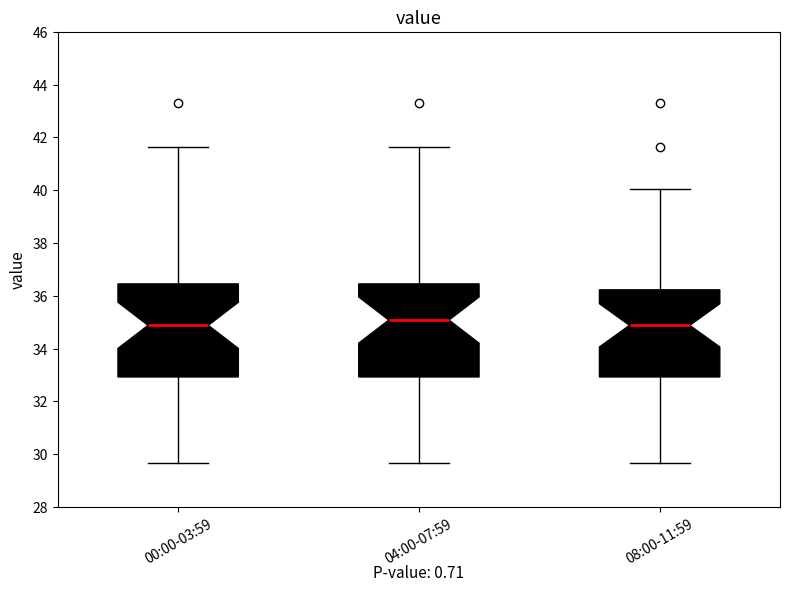

Where does the median line of the box for 08:00-11:59 sit on the y-axis? The values are not printed on the chart, so give them approximately, as read against the axis.

34.8